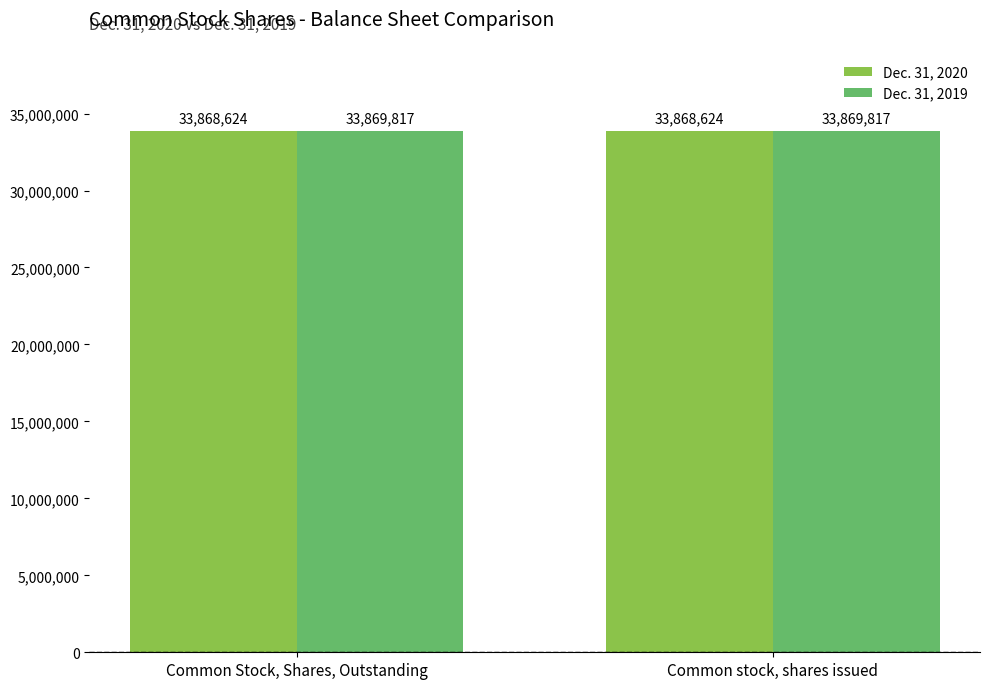

What is the maximum value for Dec. 31, 2019?

33869817